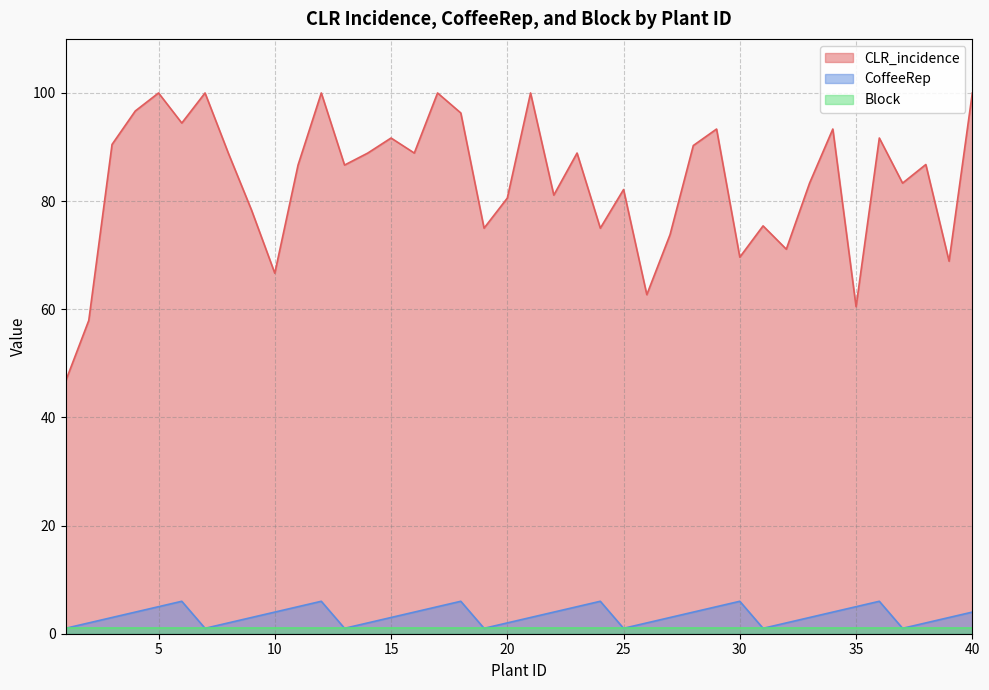

At which category does CLR_incidence reach its first local valley?

6